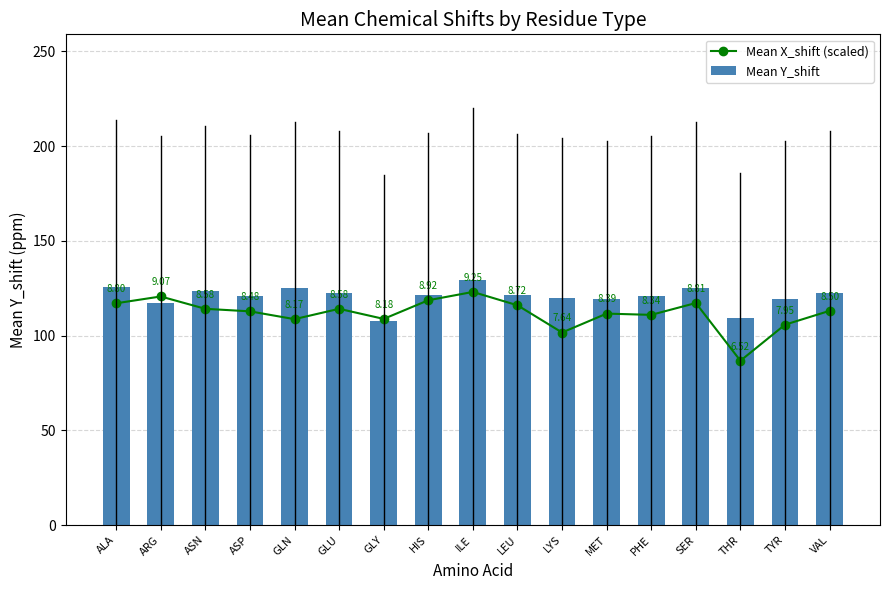

Between PHE and ALA, which is larger?

ALA